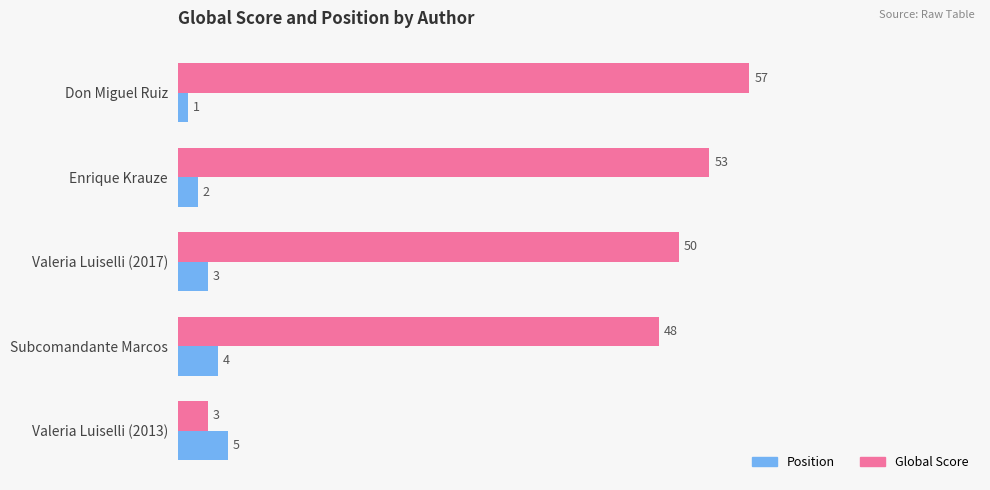

How many data points in Global Score are less than 50?

2